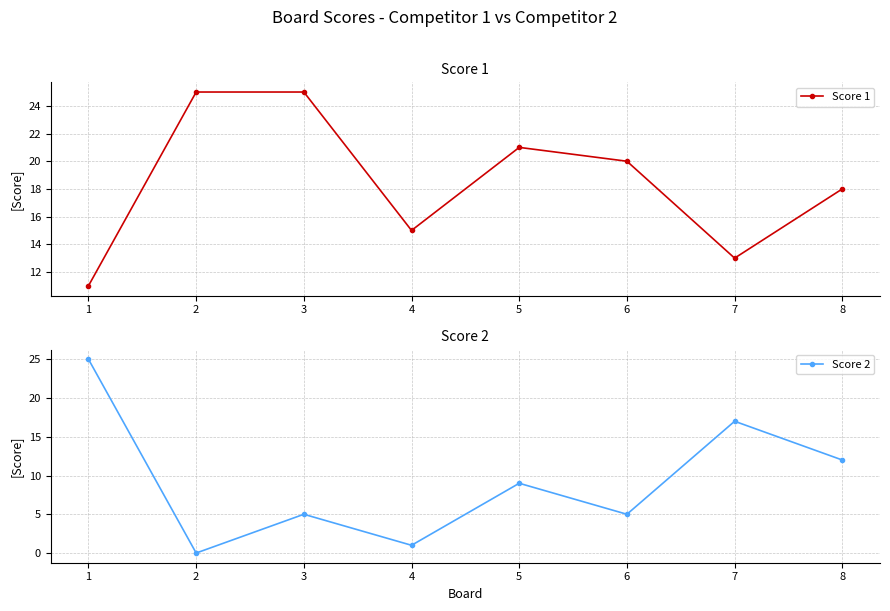

How many lines are shown in the chart?

2